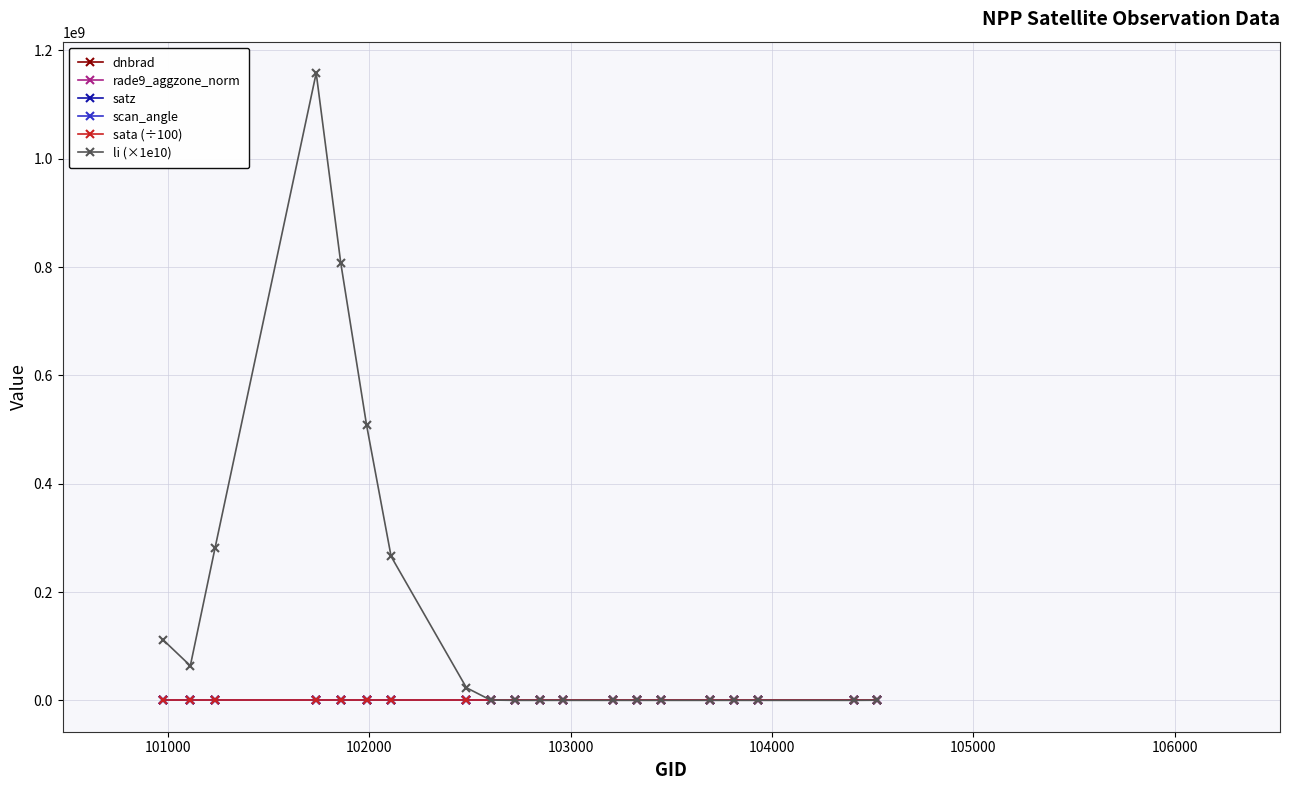

True or false: sata (÷100) has more than 2 points higher than both neighbors.

True